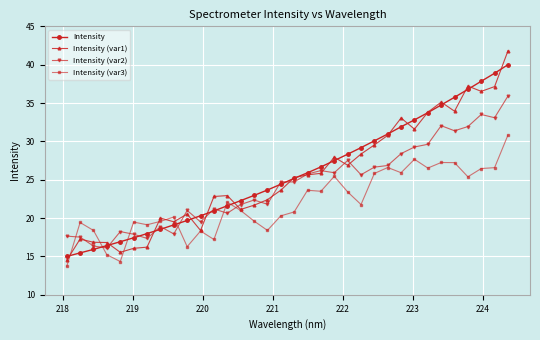

After their last crossing, which series has the higher values: Intensity (var3) or Intensity (var2)?

Intensity (var2)